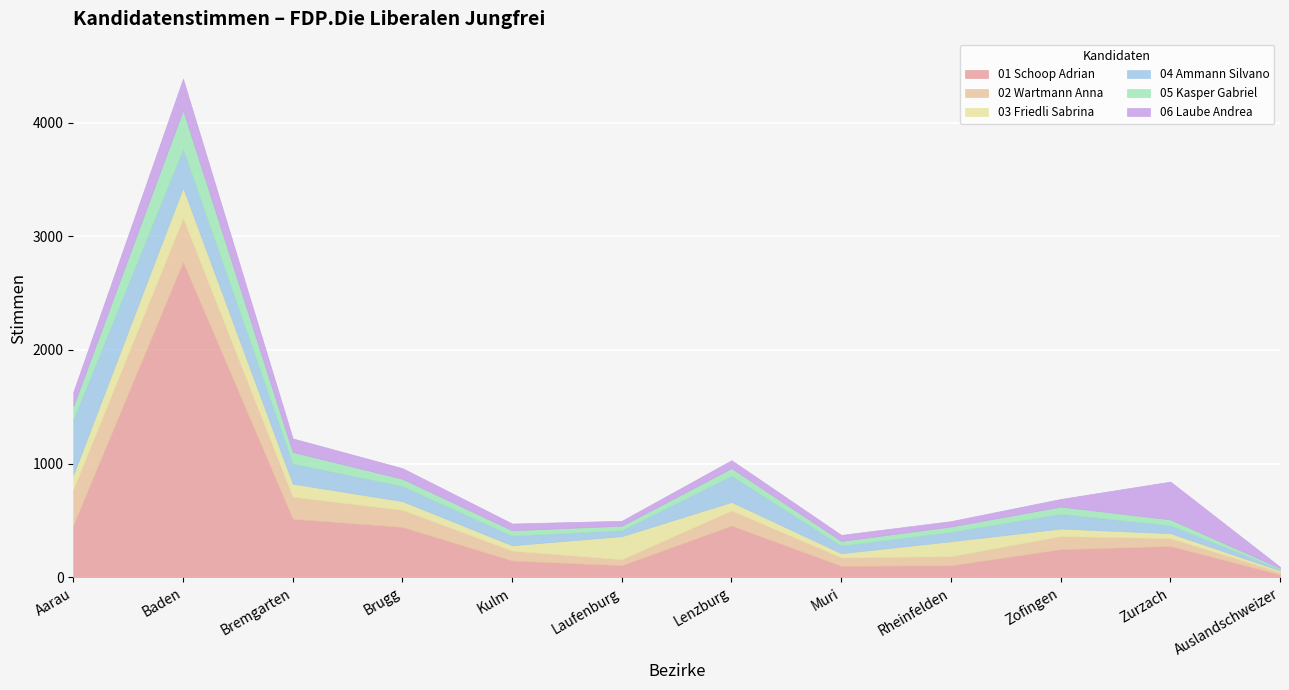

What are all the series names shown in the legend?

01 Schoop Adrian, 02 Wartmann Anna, 03 Friedli Sabrina, 04 Ammann Silvano, 05 Kasper Gabriel, 06 Laube Andrea